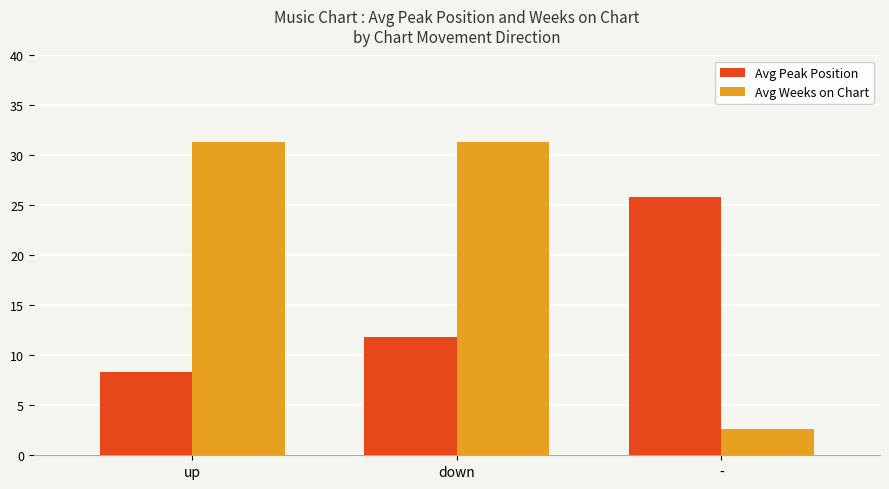

Which series has the largest range (max minus min)?

Avg Weeks on Chart